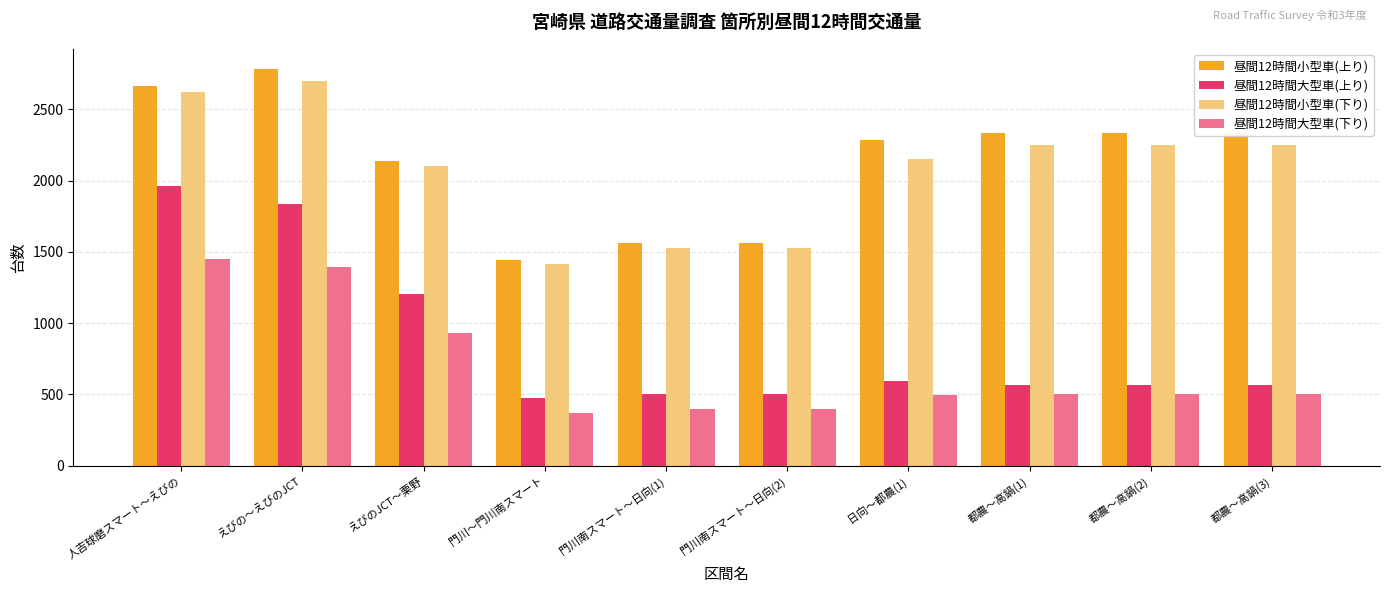

What is the difference between the maximum and minimum values in the 昼間12時間小型車(下り) series?

1285